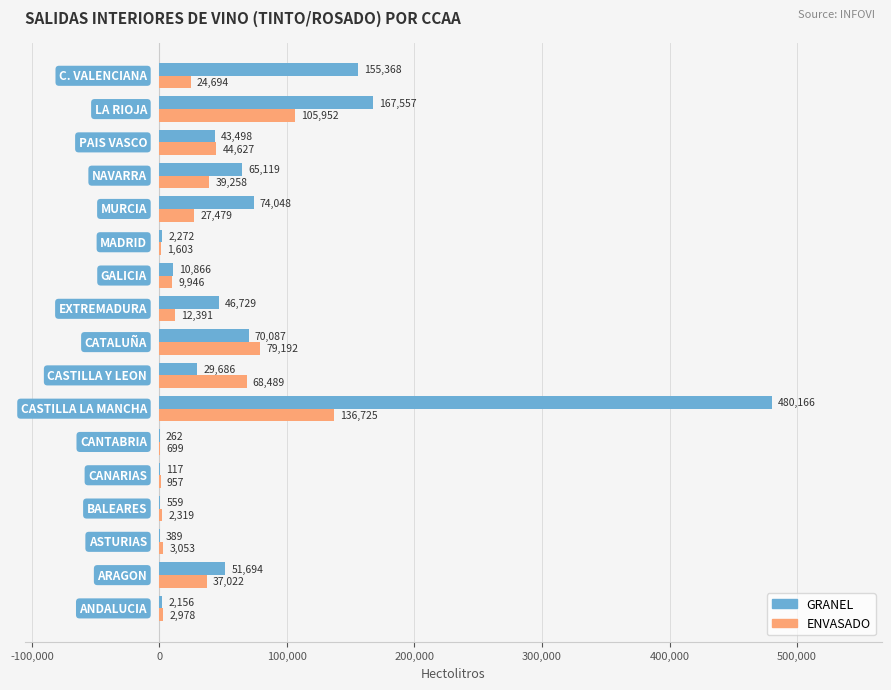

What are all the series names shown in the legend?

GRANEL, ENVASADO